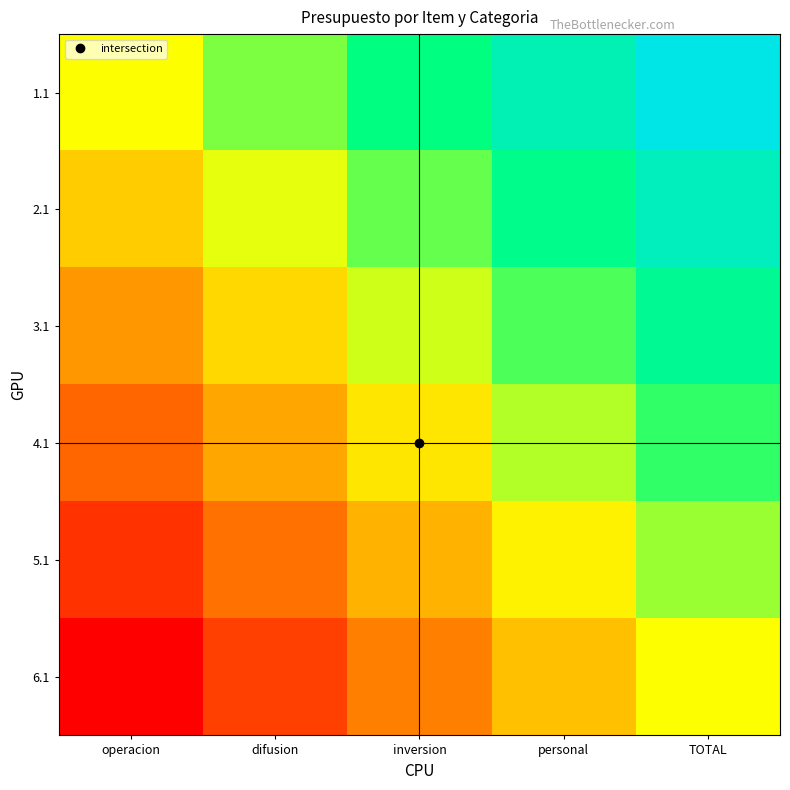

Reading left to right, list all the values displayed in this chart.

1.1: operacion=0.5	difusion=0.6	inversion=0.8	personal=0.9	TOTAL=1.0
2.1: operacion=0.4	difusion=0.5	inversion=0.7	personal=0.8	TOTAL=0.9
3.1: operacion=0.3	difusion=0.4	inversion=0.6	personal=0.7	TOTAL=0.8
4.1: operacion=0.2	difusion=0.3	inversion=0.4	personal=0.6	TOTAL=0.7
5.1: operacion=0.1	difusion=0.2	inversion=0.3	personal=0.5	TOTAL=0.6
6.1: operacion=0.0	difusion=0.1	inversion=0.2	personal=0.4	TOTAL=0.5